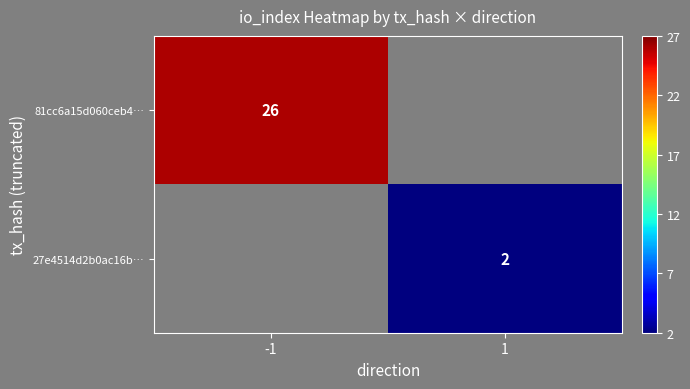

Which category has the highest value across all series?

-1